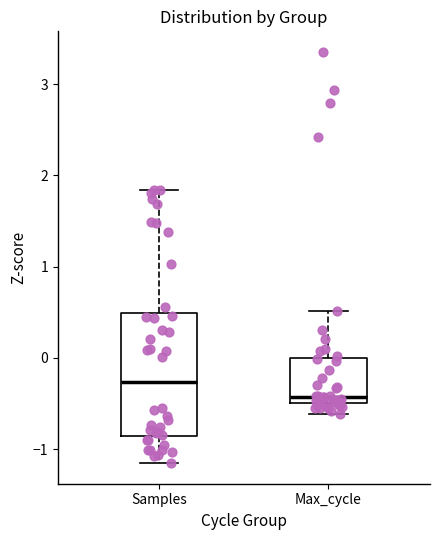

Comparing the boxes themselves (not the whiskers), which one is the tallest?

Samples